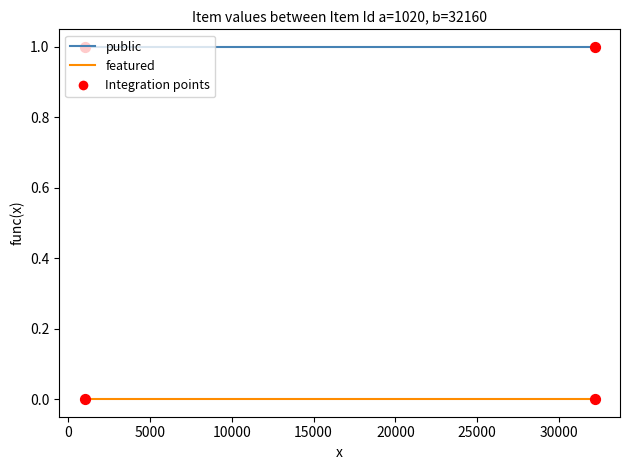

Which series has the widest spread of Y values?

public